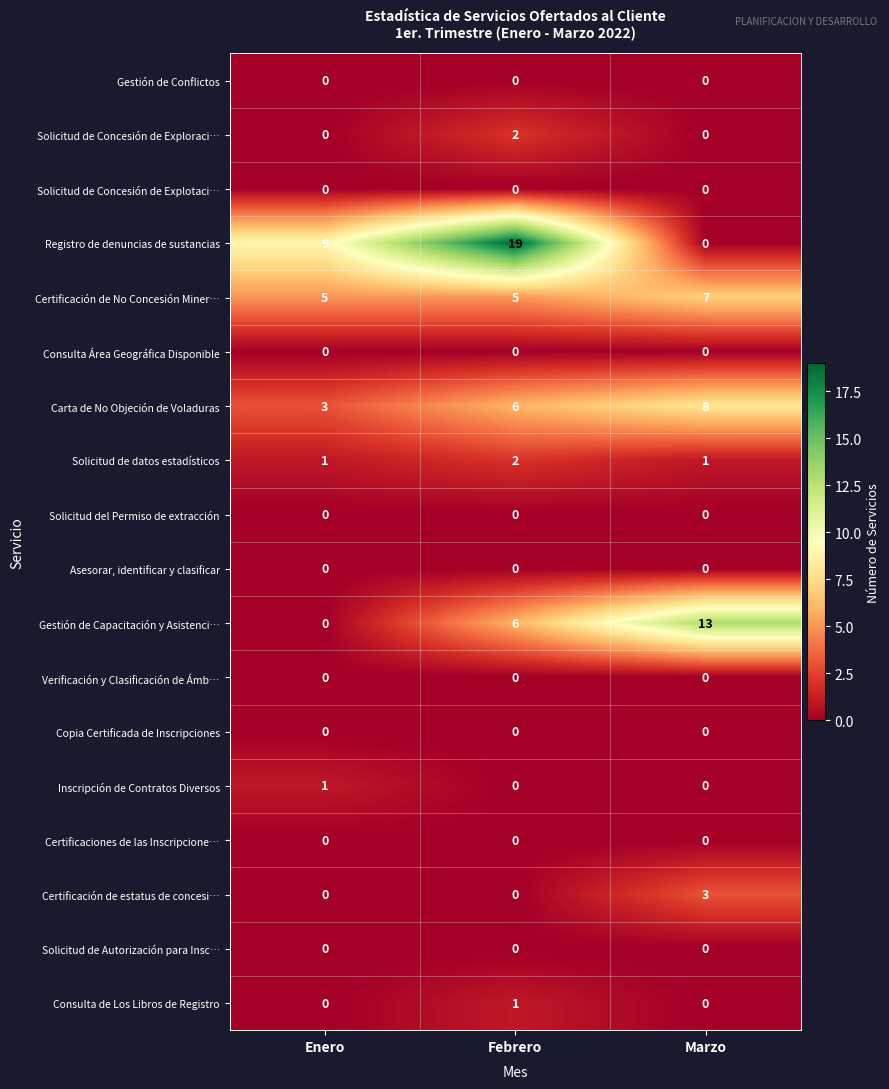

Which series changed the most between Febrero and Marzo?

Registro de denuncias de sustancias